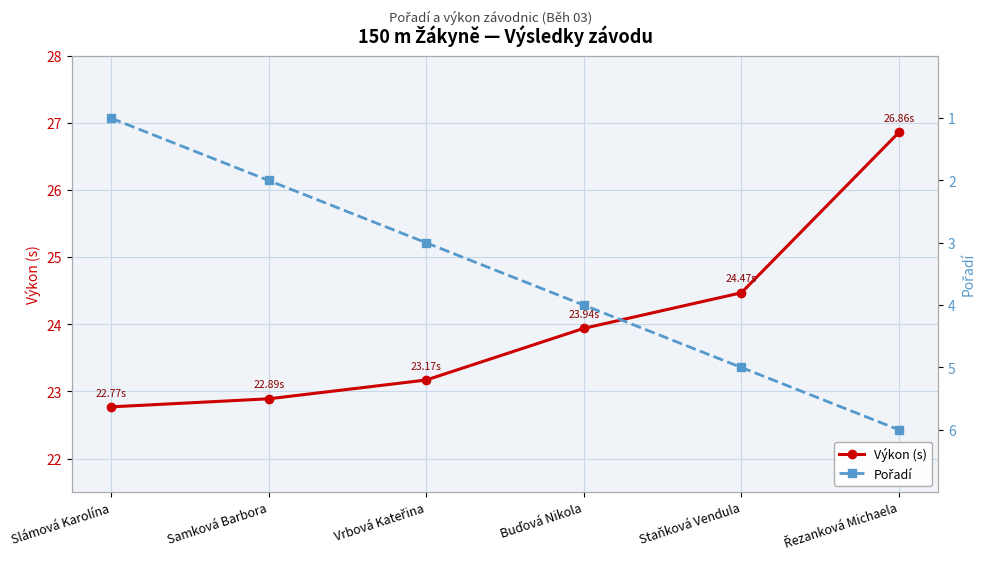

What is the greatest value displayed?

26.9